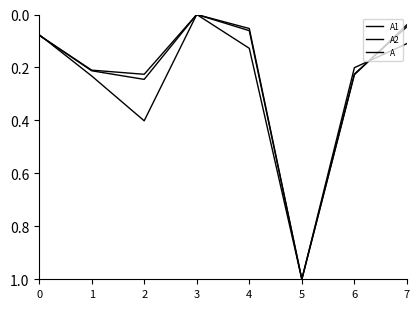

Count the number of categories in the chart.

8